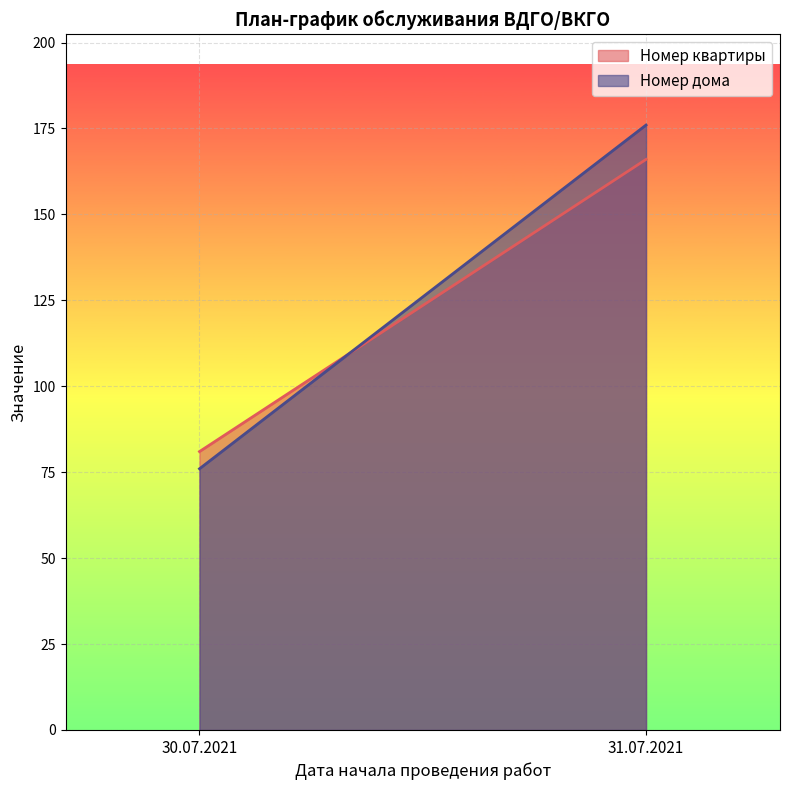

True or false: Номер дома has more than 2 interior local peaks.

False